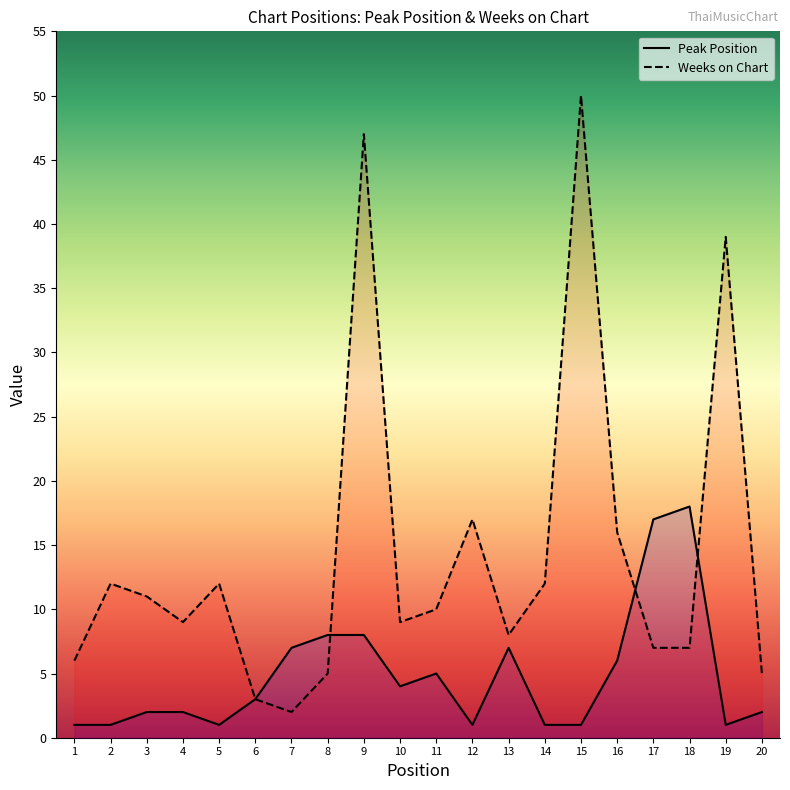

Which series has the widest spread of values?

Weeks on Chart